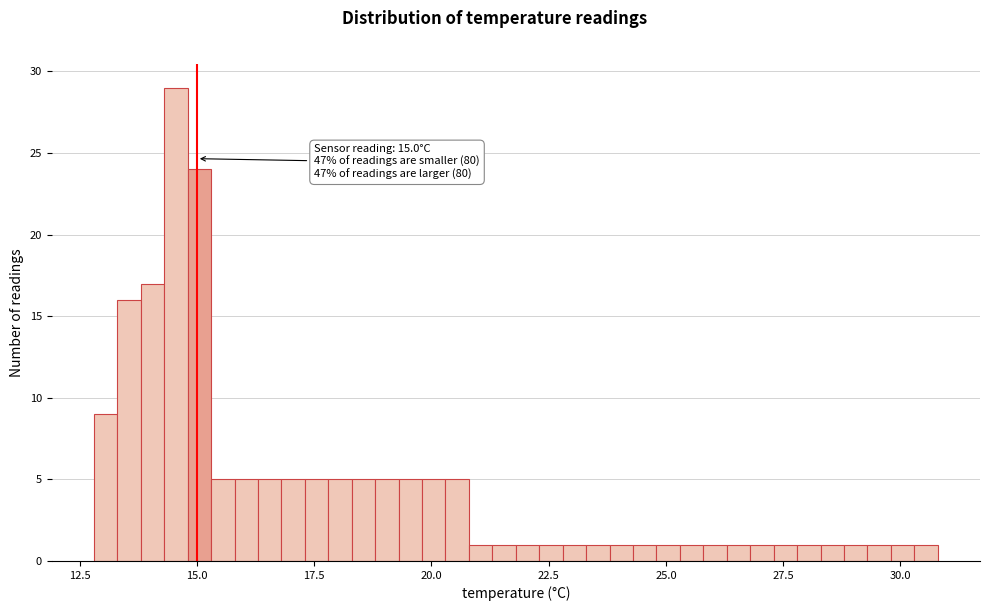

Read against the x-axis, roughly where is the centre of the tallest bar?

14.5